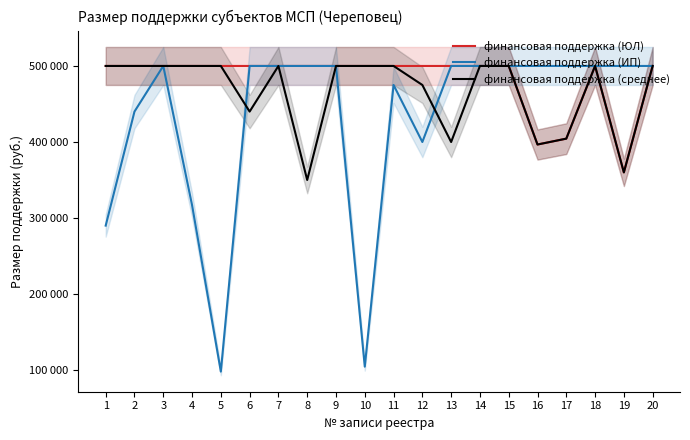

At which category is the sum across all series the highest?

3